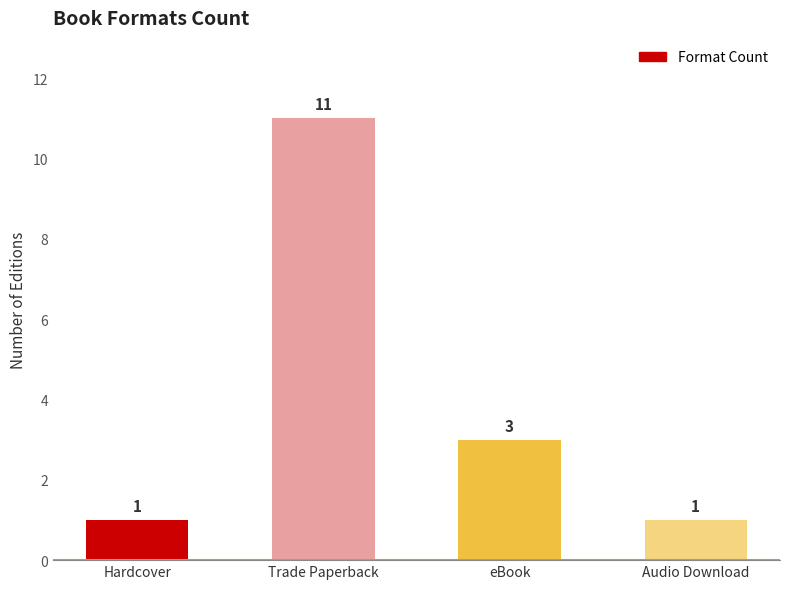

Approximately how many times larger is the value at Hardcover compared to eBook?

0.3